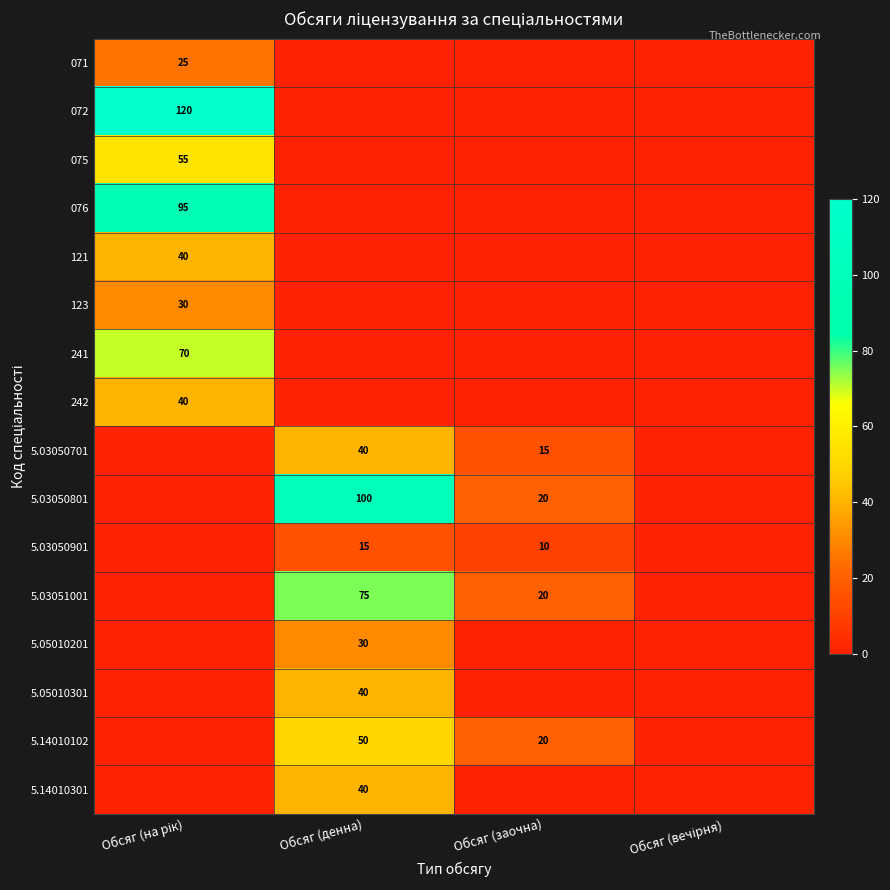

What is the spread (max minus min) of values at Обсяг (заочна)?

20